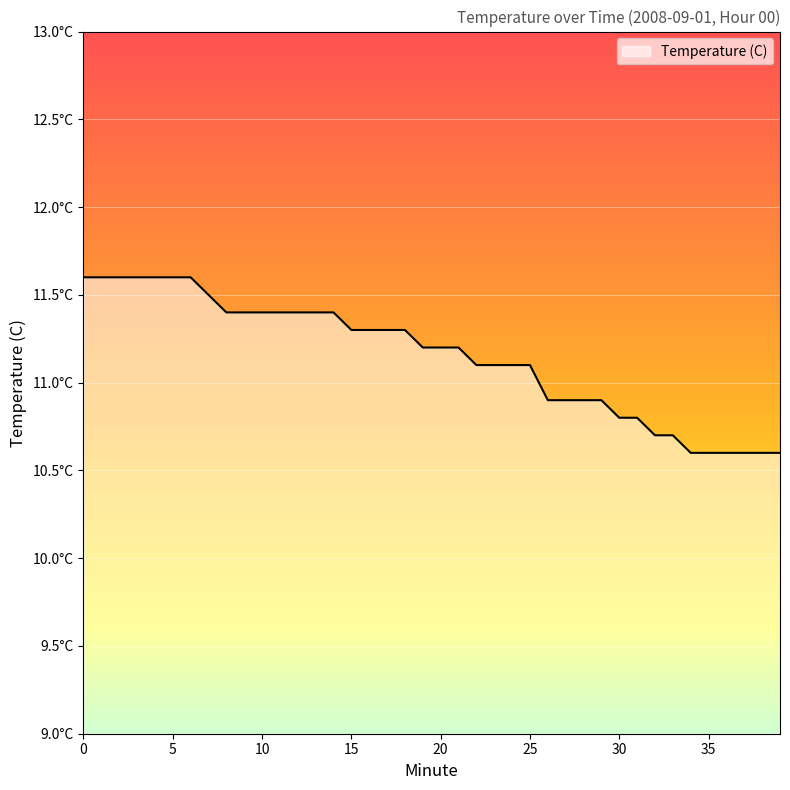

List the labels in order of value, largest first.

0, 1, 2, 3, 4, 5, 6, 7, 8, 9, 10, 11, 12, 13, 14, 15, 16, 17, 18, 19, 20, 21, 22, 23, 24, 25, 26, 27, 28, 29, 30, 31, 32, 33, 34, 35, 36, 37, 38, 39